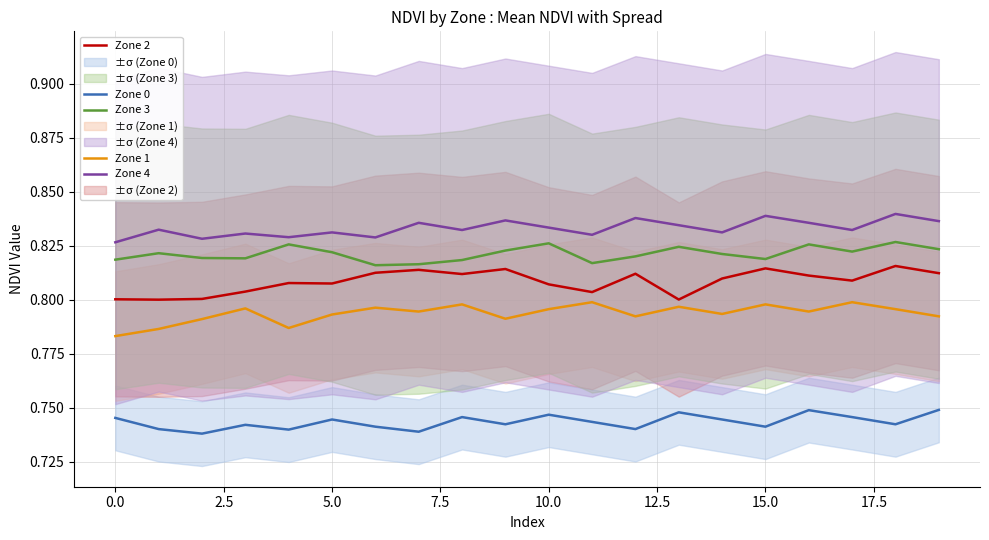

What is the minimum value for Zone 1?

0.8